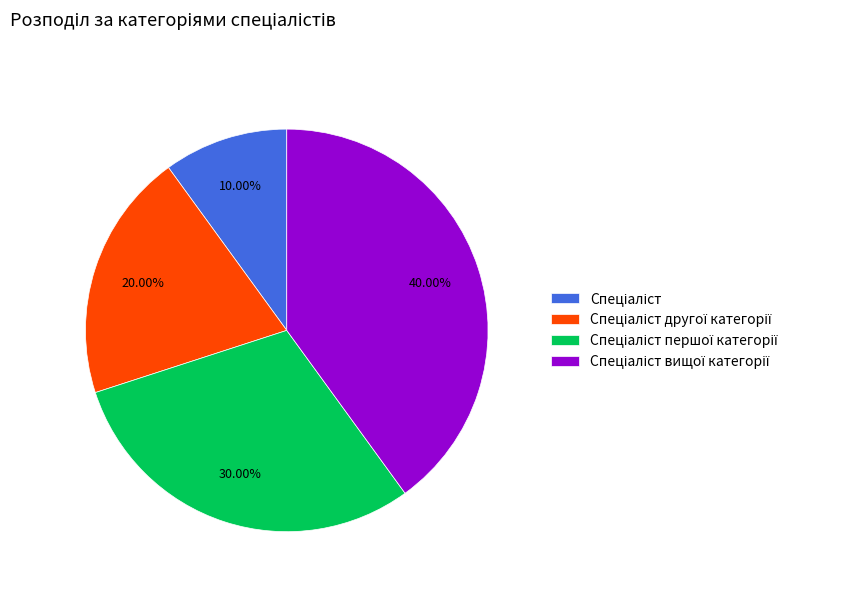

How many slices are in this pie chart?

4